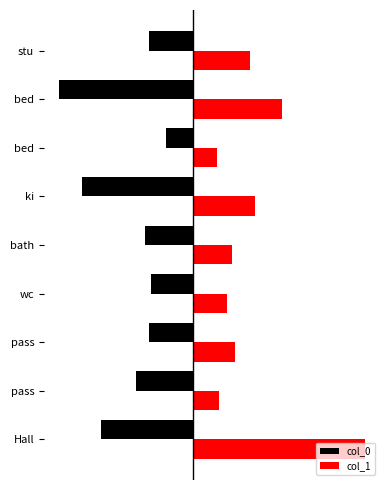

What are all the series names shown in the legend?

col_0, col_1